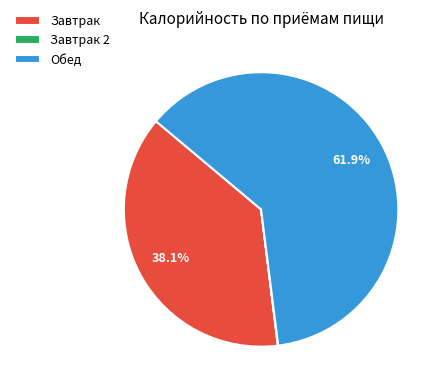

Is the sum of Завтрак and Обед greater than half?

Yes